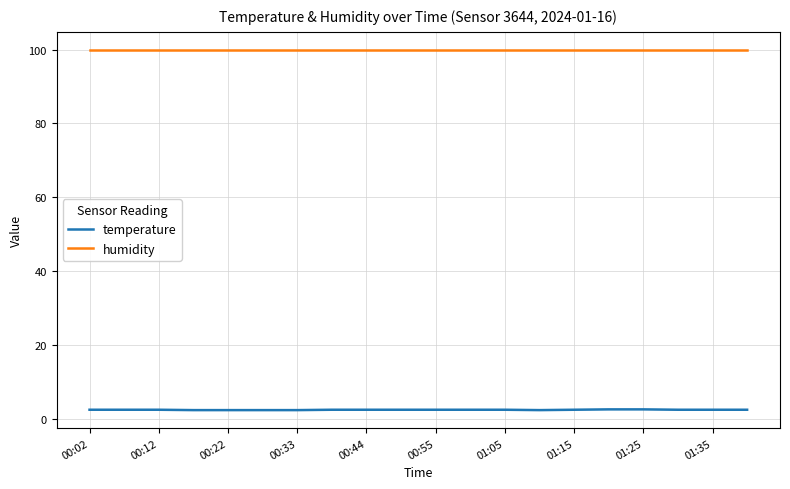

Which series has the widest spread of values?

temperature